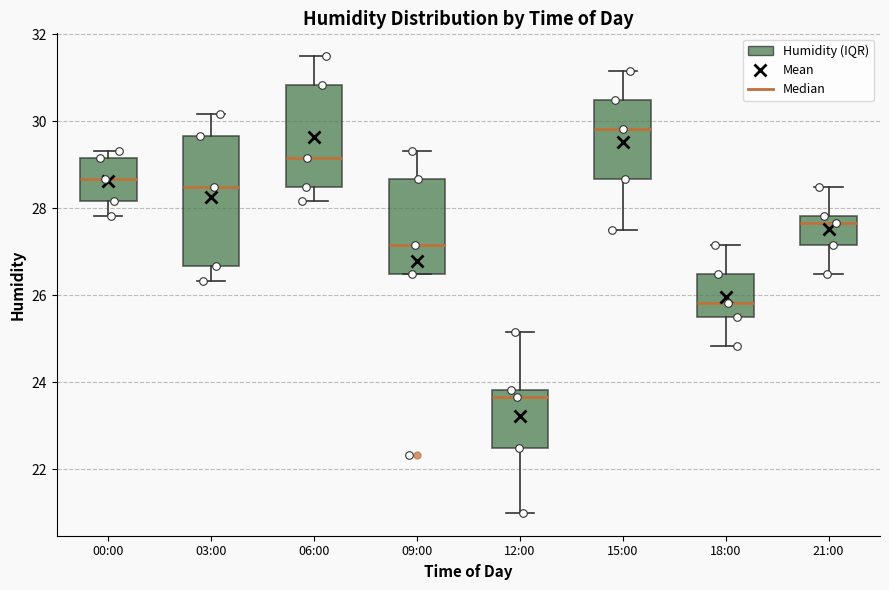

Reading left to right, transcribe this box plot: for each box, give where its median line is, the range the box spans, and where its two whiskers end, as read against the y-axis. The values are not printed on the chart, so give them approximately, as read against the axis.

00:00: median 28.6, box 28.2 to 29.2, whiskers 27.8 to 29.4
03:00: median 28.6, box 26.6 to 29.6, whiskers 26.4 to 30.2
06:00: median 29.2, box 28.6 to 30.8, whiskers 28.2 to 31.6
09:00: median 27.2, box 26.6 to 28.6, whiskers 26.6 to 29.4
12:00: median 23.6, box 22.6 to 23.8, whiskers 21.0 to 25.2
15:00: median 29.8, box 28.6 to 30.6, whiskers 27.6 to 31.2
18:00: median 25.8, box 25.6 to 26.6, whiskers 24.8 to 27.2
21:00: median 27.6, box 27.2 to 27.8, whiskers 26.6 to 28.6